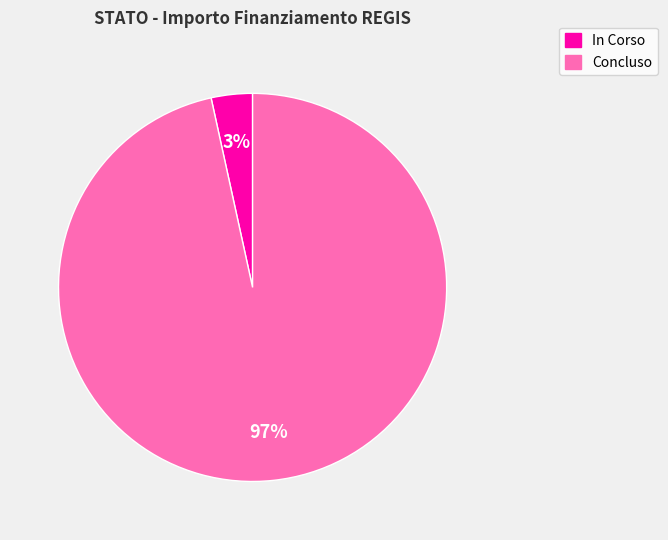

Combined, do Concluso and In Corso account for over 50%?

Yes